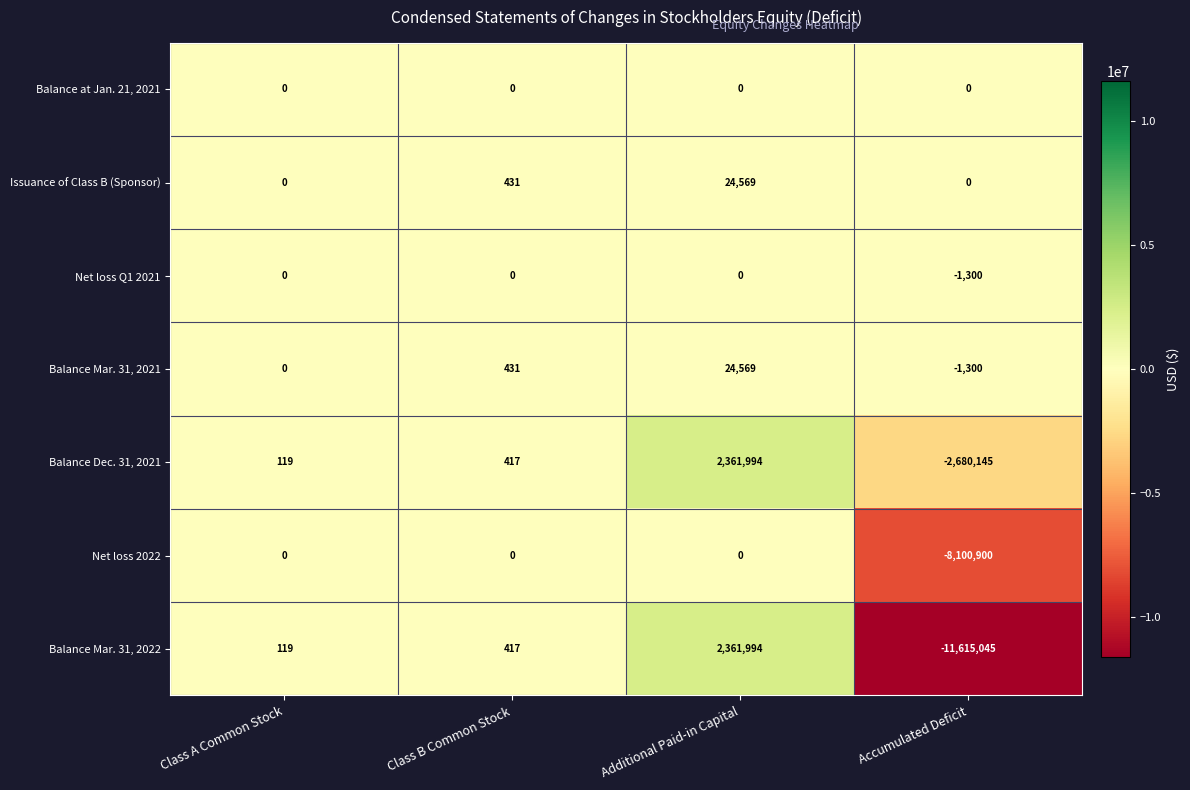

Reading left to right, extract all data points from this chart.

Balance at Jan. 21, 2021: Class A Common Stock=0	Class B Common Stock=0	Additional Paid-in Capital=0	Accumulated Deficit=0
Issuance of Class B (Sponsor): Class A Common Stock=0	Class B Common Stock=431	Additional Paid-in Capital=24569	Accumulated Deficit=0
Net loss Q1 2021: Class A Common Stock=0	Class B Common Stock=0	Additional Paid-in Capital=0	Accumulated Deficit=-1300
Balance Mar. 31, 2021: Class A Common Stock=0	Class B Common Stock=431	Additional Paid-in Capital=24569	Accumulated Deficit=-1300
Balance Dec. 31, 2021: Class A Common Stock=119	Class B Common Stock=417	Additional Paid-in Capital=2361994	Accumulated Deficit=-2680145
Net loss 2022: Class A Common Stock=0	Class B Common Stock=0	Additional Paid-in Capital=0	Accumulated Deficit=-8100900
Balance Mar. 31, 2022: Class A Common Stock=119	Class B Common Stock=417	Additional Paid-in Capital=2361994	Accumulated Deficit=-11615045